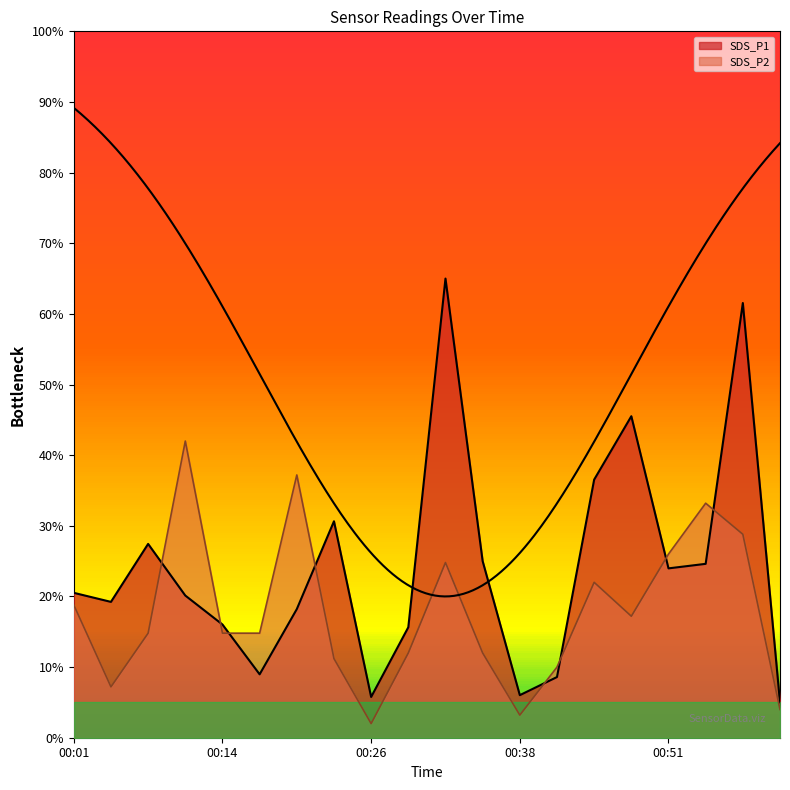

What are all the series names shown in the legend?

SDS_P1, SDS_P2